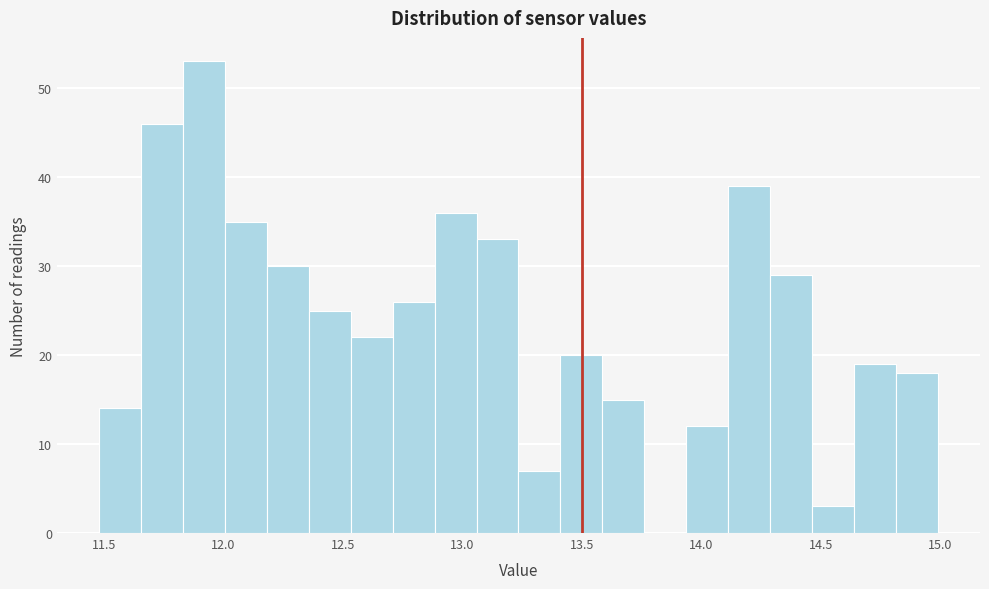

Read against the x-axis, roughly where is the centre of the tallest bar?

11.90